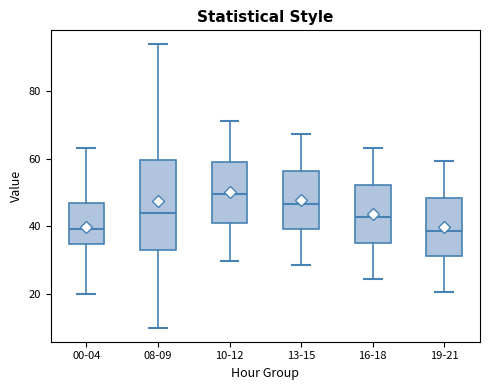

Which box is the tallest, from its lower edge to its upper edge?

08-09